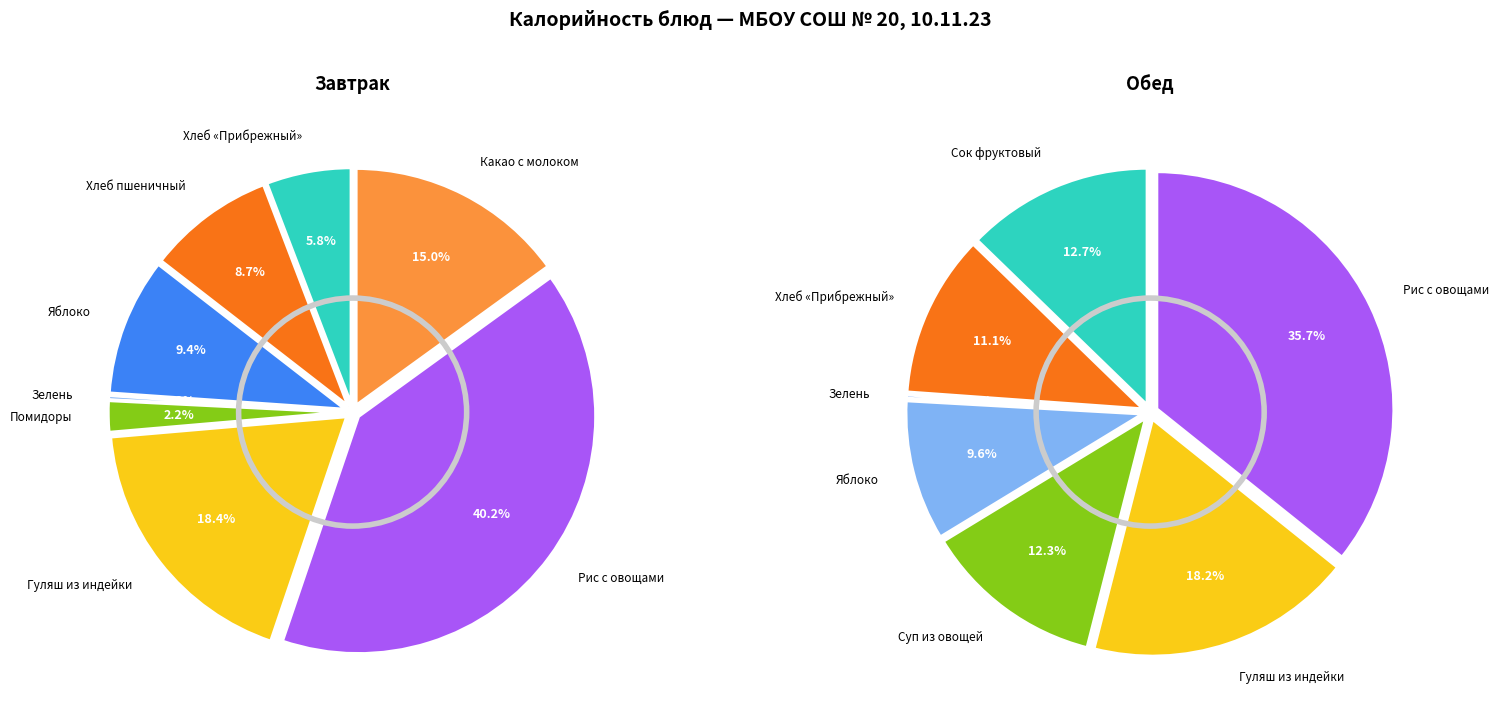

How many slices are in this pie chart?

8